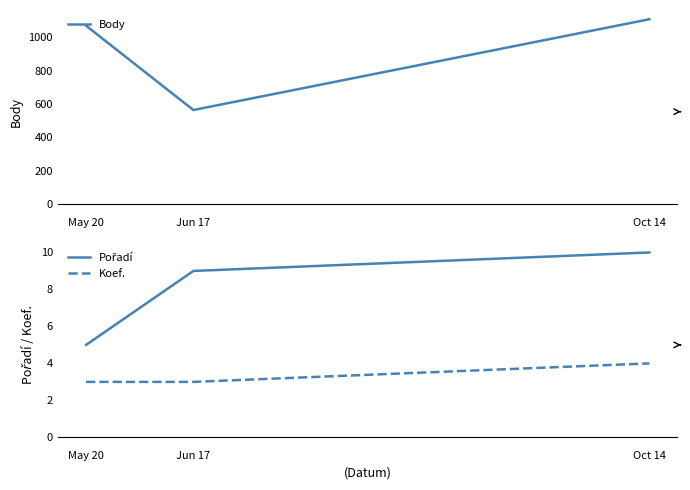

What is the sum of the Koef. values at Oct 14 and May 20?

7